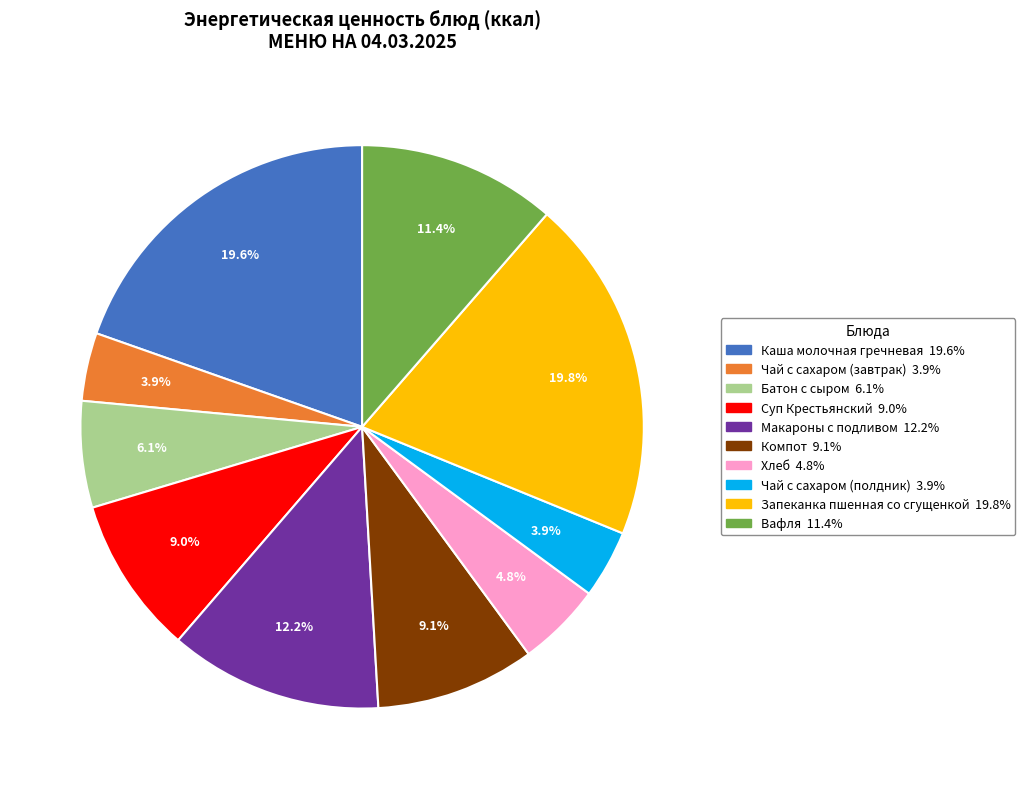

To the nearest percent, what percentage of the pie is Хлеб?

5%